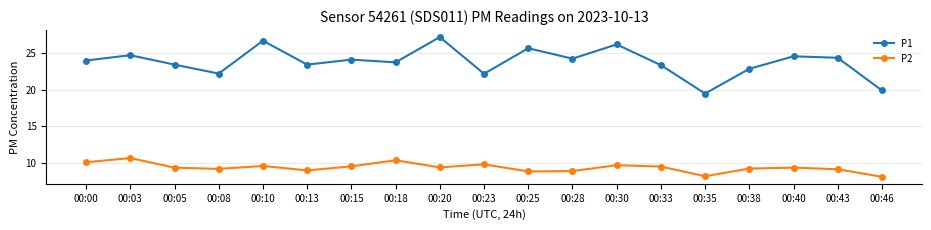

Which series has the widest spread of values?

P1